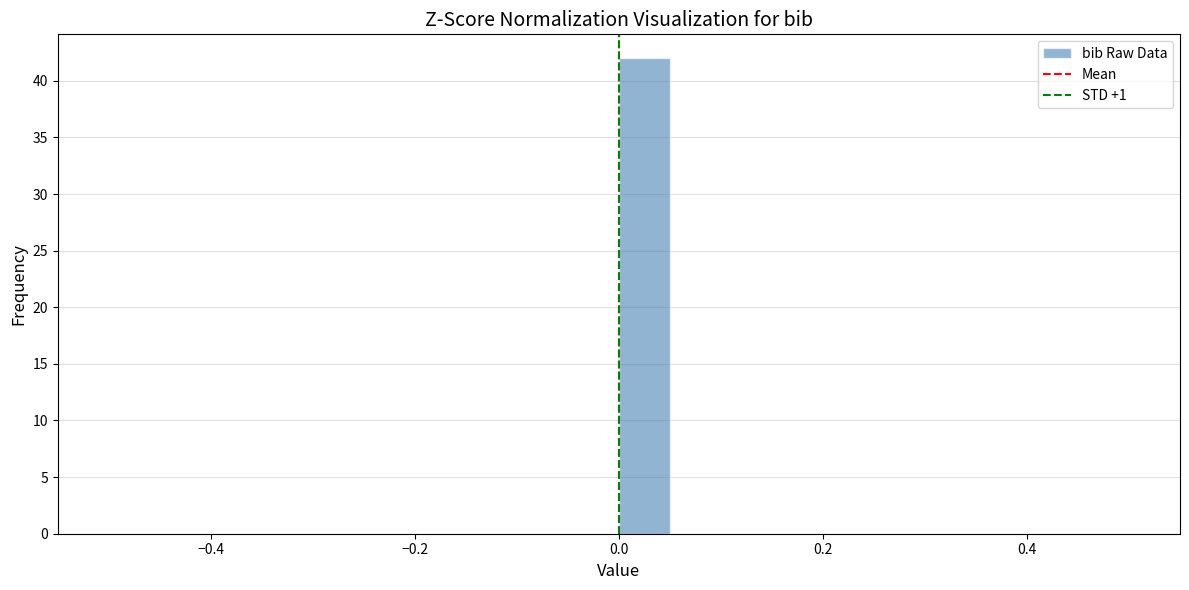

Around what value on the x-axis is the tallest bar? Give the approximate position of its centre, as read against the axis.

0.02